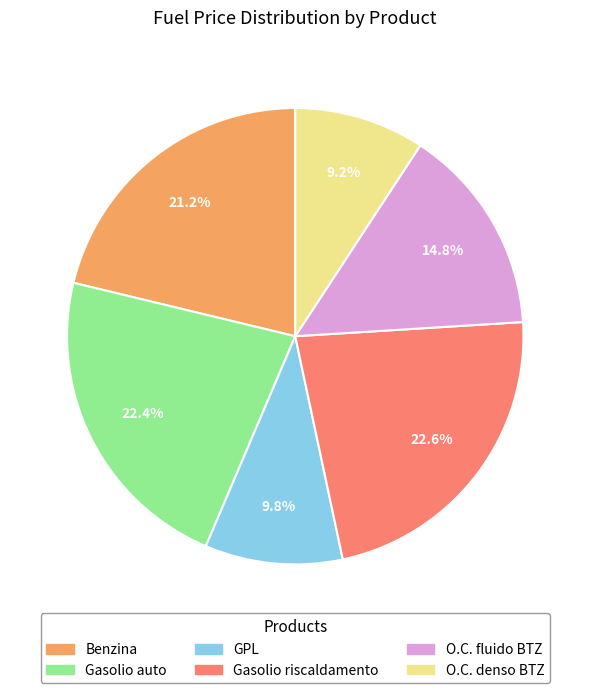

Does any single category account for the majority?

No